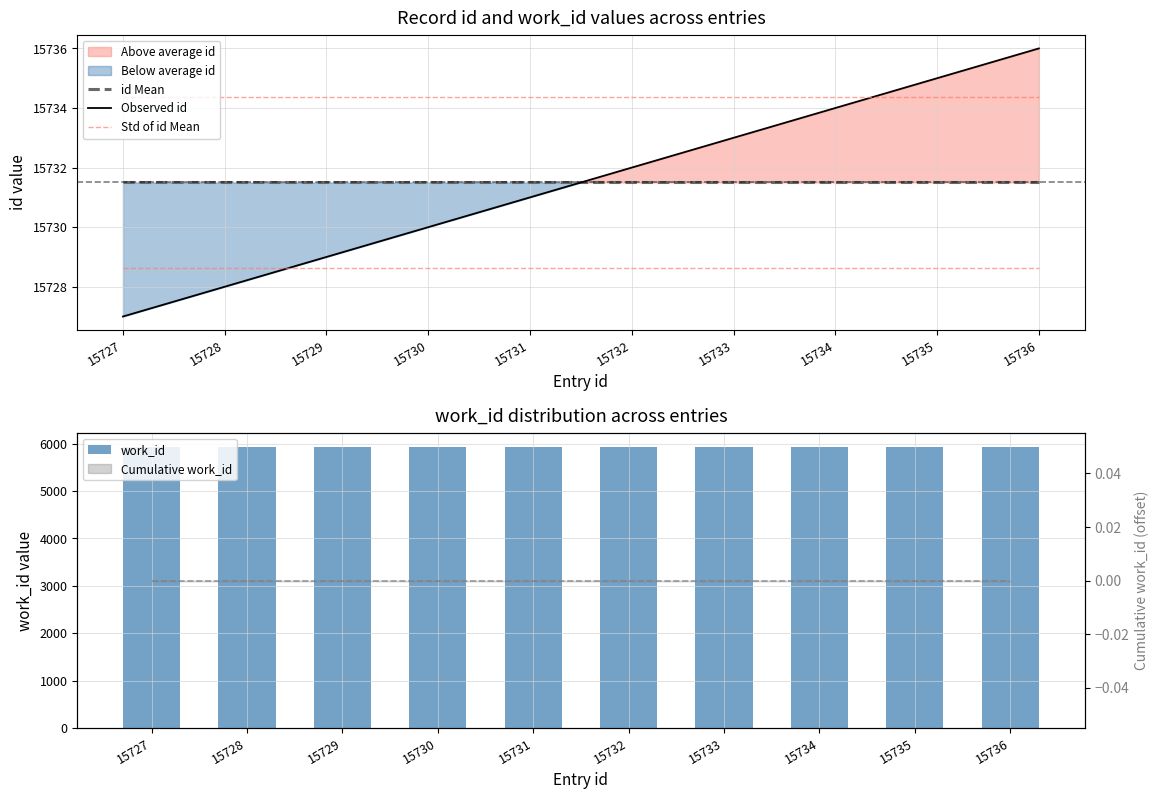

What is the maximum value for work_id?

5925.0